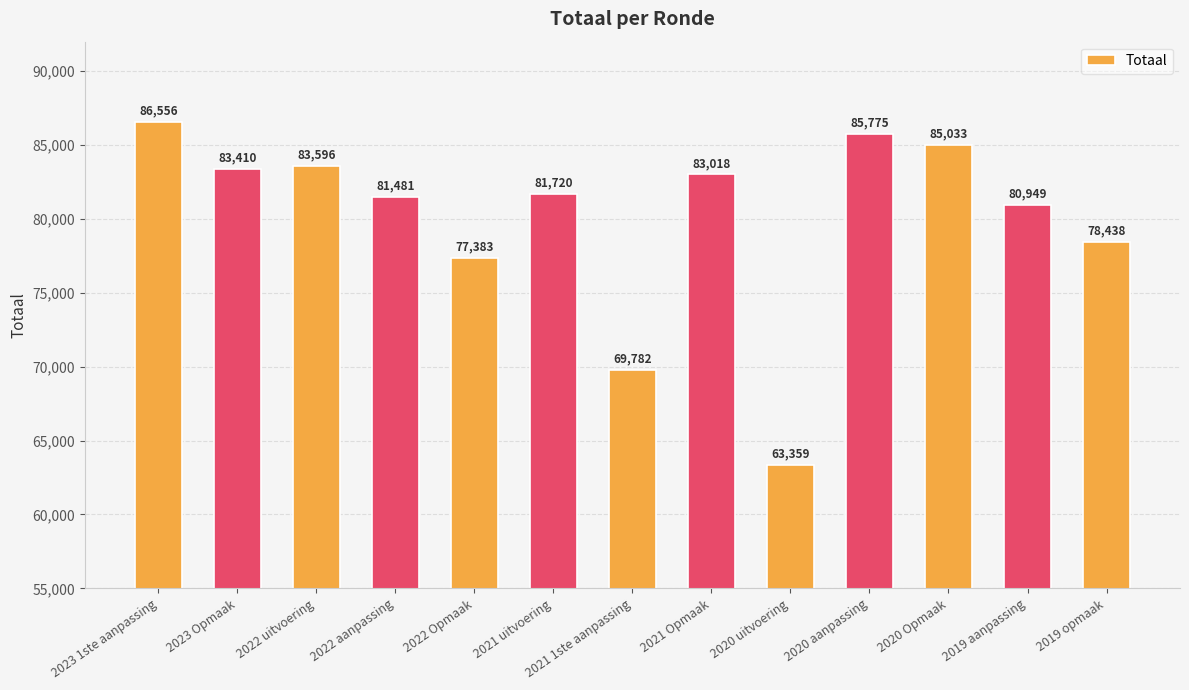

Where does the data first go above 81720?

2023 1ste aanpassing